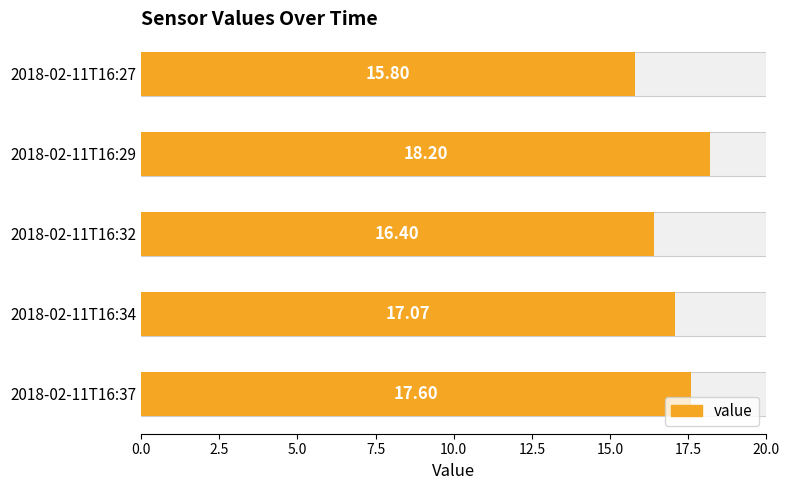

True or false: the data shows 24.3 at 2018-02-11T16:27.

False